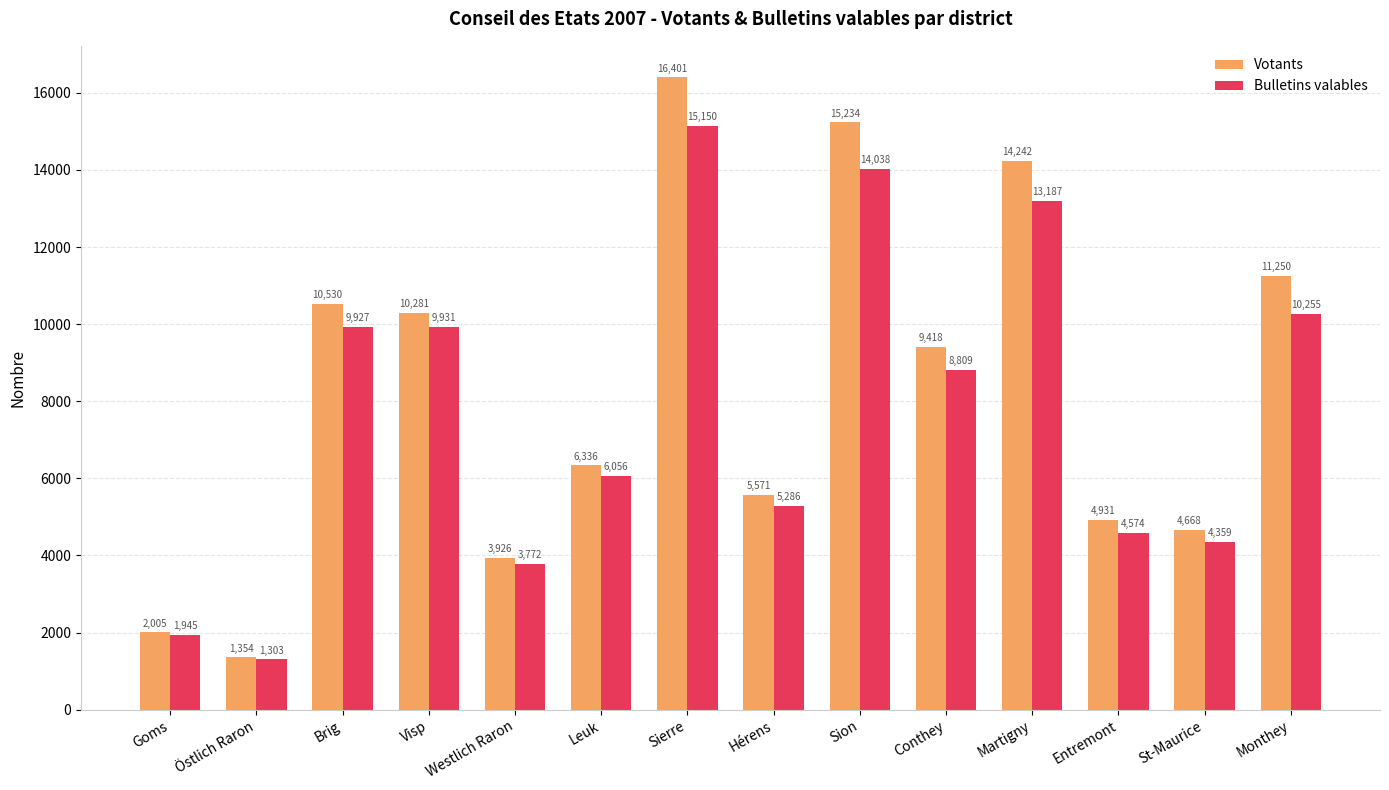

What are all the series names shown in the legend?

Votants, Bulletins valables